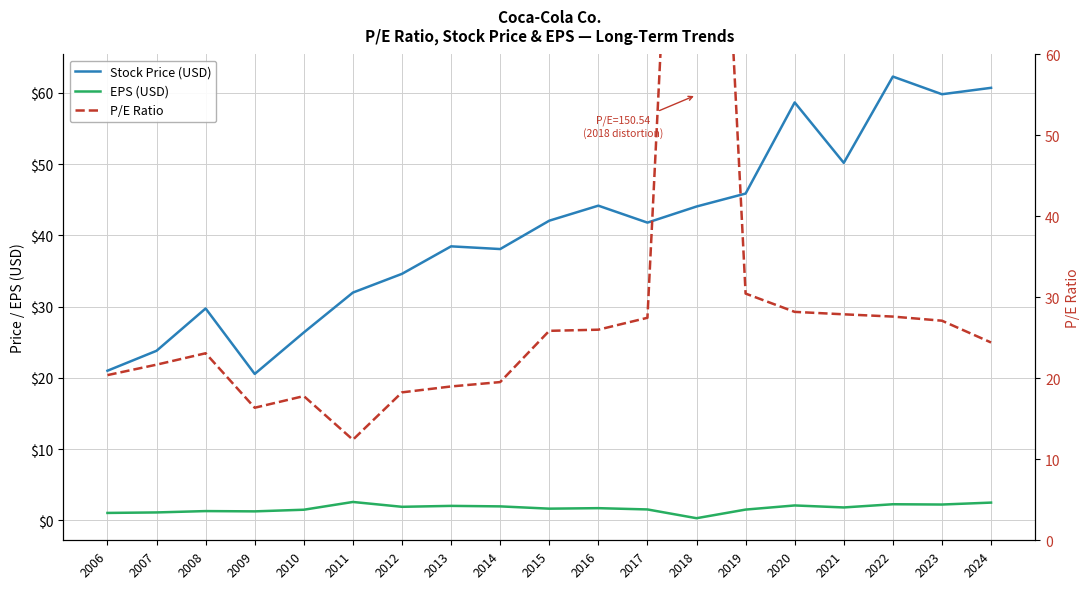

At how many categories does at least one series exceed 125?

1